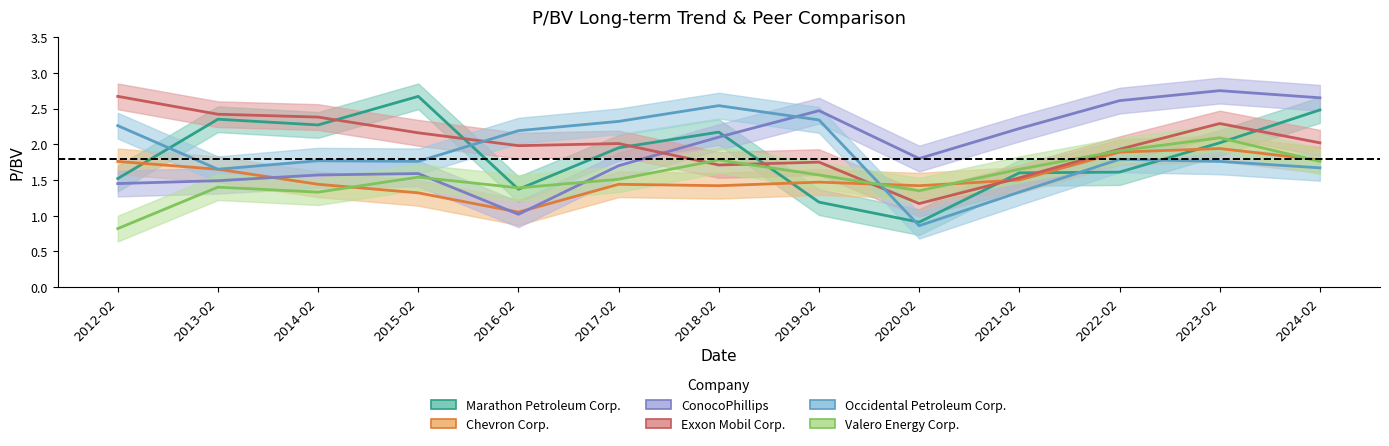

List the series in order of their peak value, lowest first.

Chevron Corp., Valero Energy Corp., Occidental Petroleum Corp., Marathon Petroleum Corp., Exxon Mobil Corp., ConocoPhillips